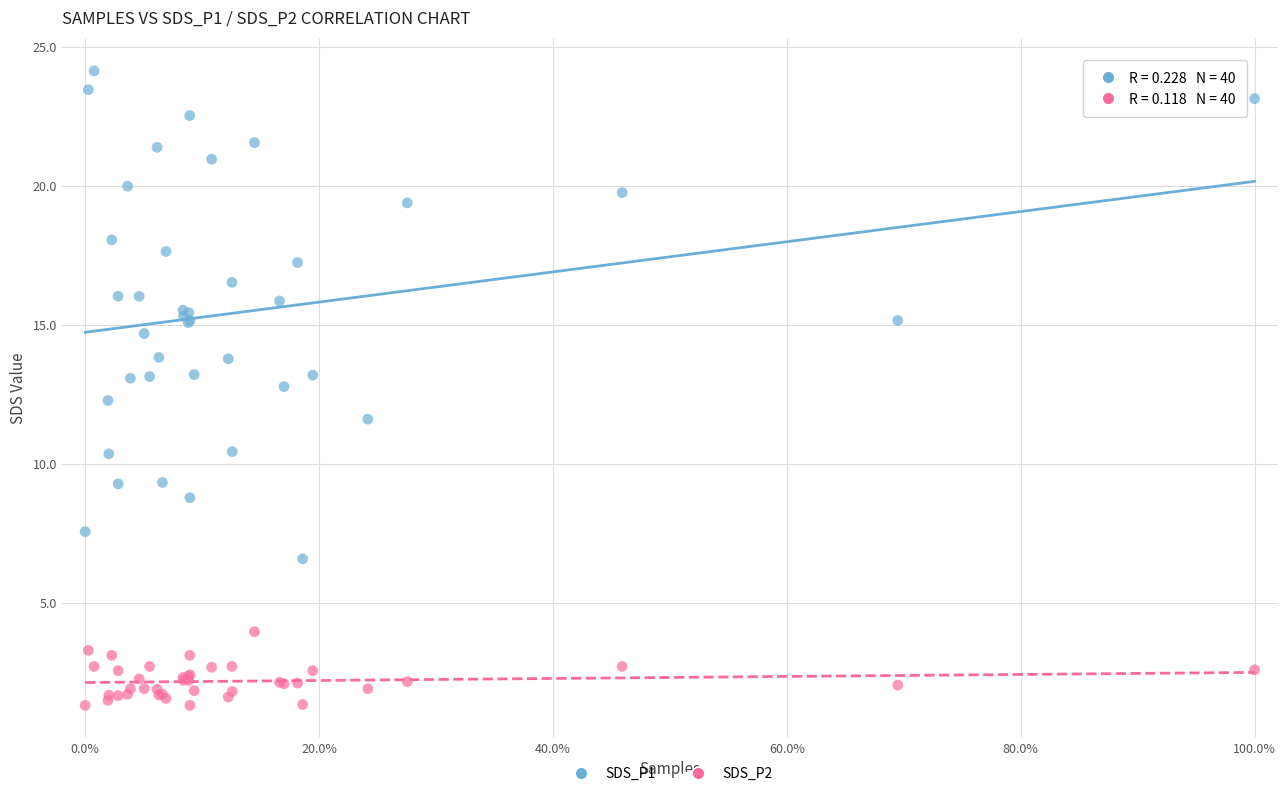

What is the X range (max minus min) for the scatter plot?

100.0